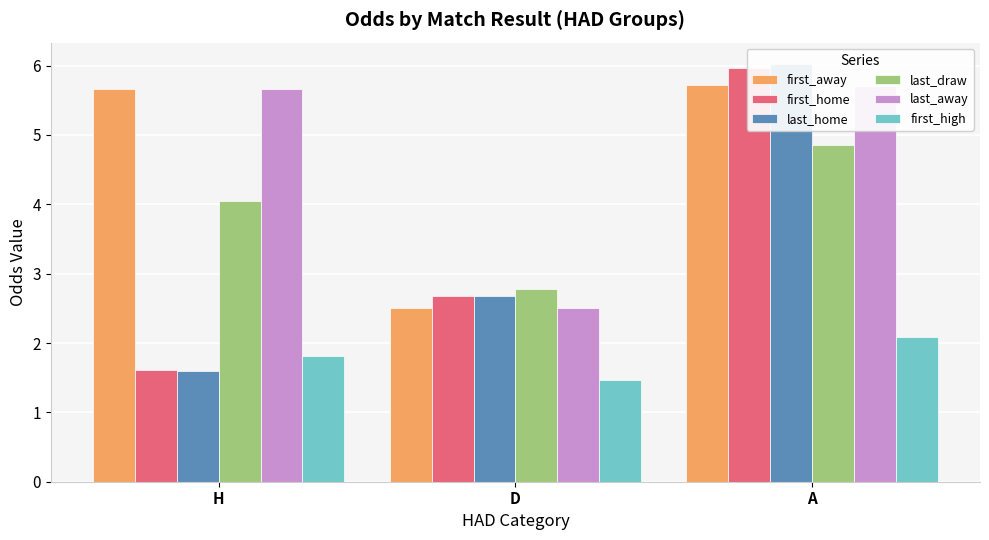

What is the label of the 1st bar from the right?

A